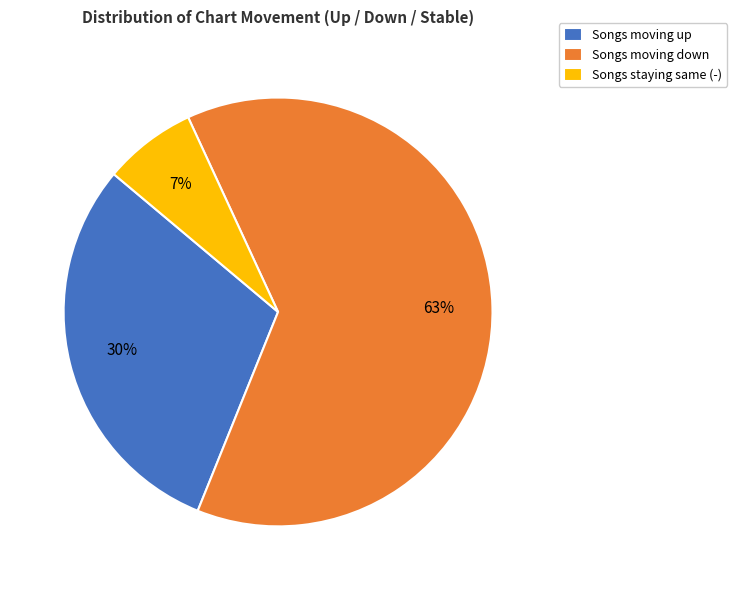

To the nearest percent, what is the average slice percentage?

33%